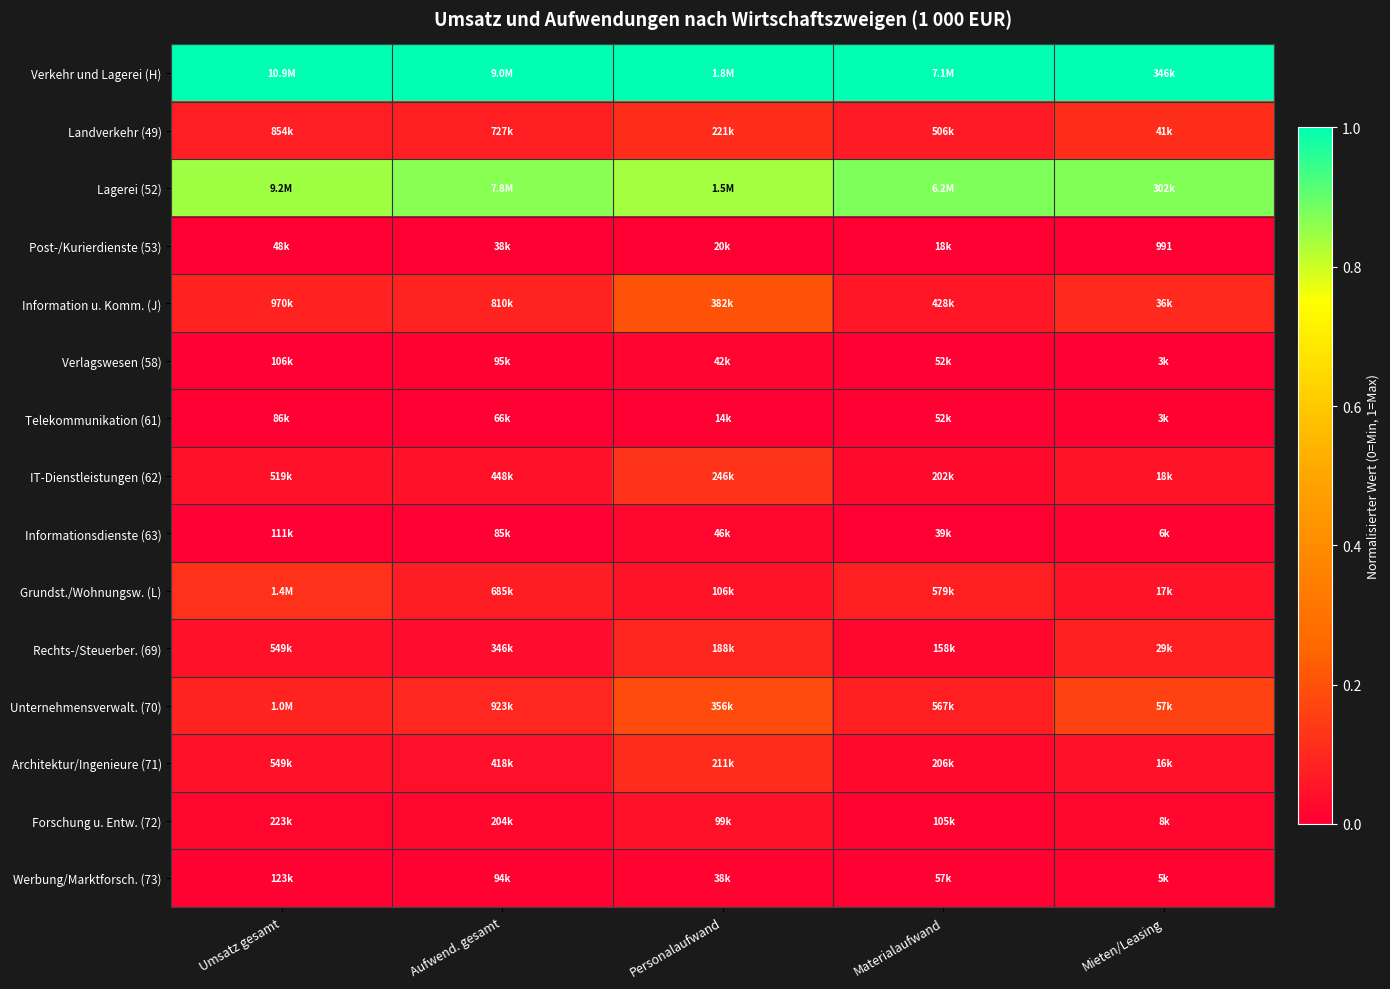

Is the value of Grundst./Wohnungsw. (L) at Personalaufwand greater than the value of Architektur/Ingenieure (71) at Materialaufwand?

Yes